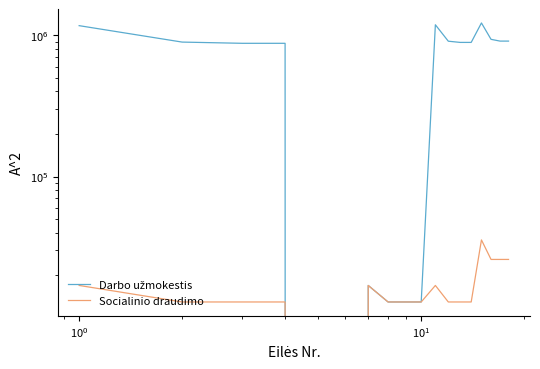

What is the greatest value displayed?

1221427.0